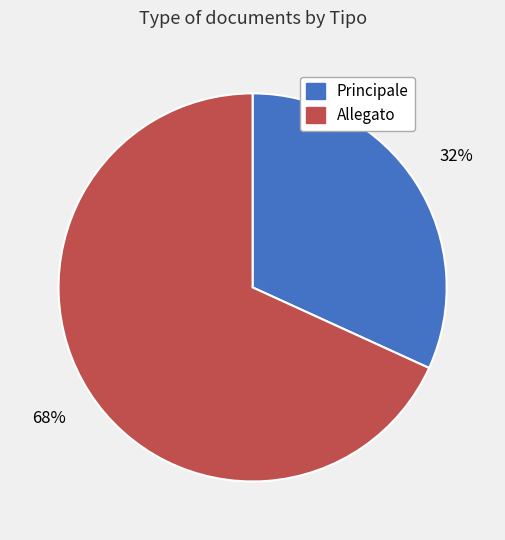

Between Principale and Allegato, which is larger?

Allegato